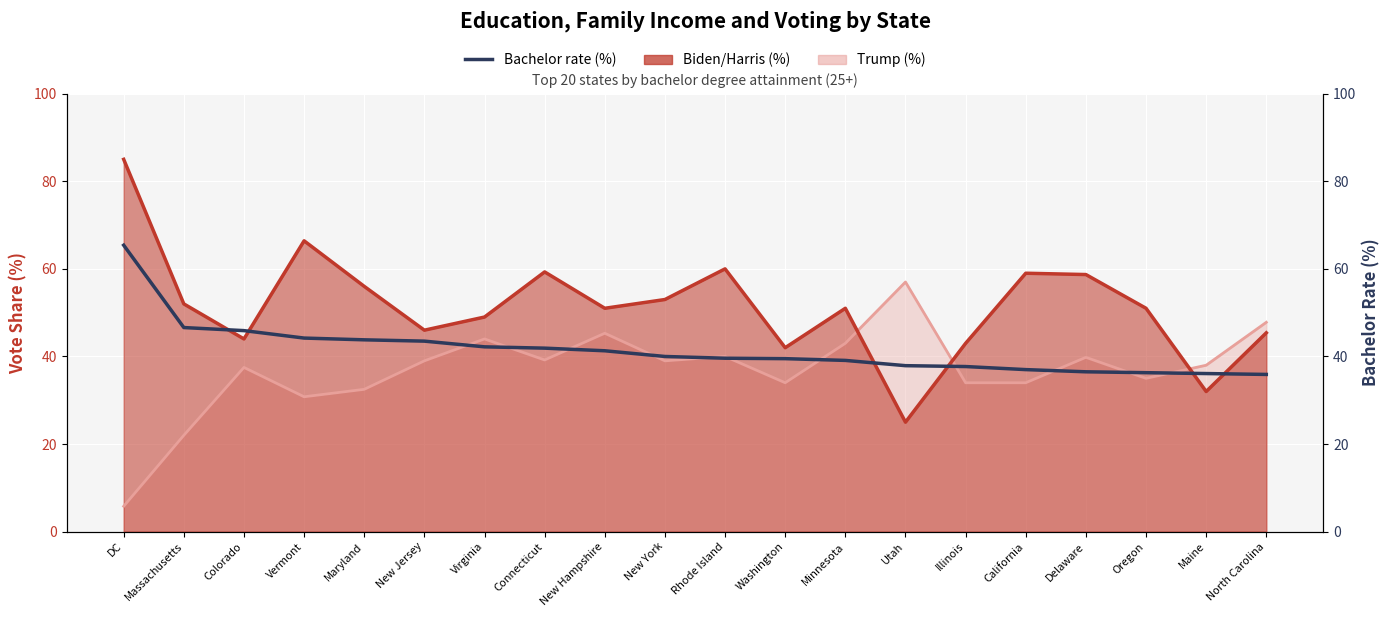

What position from the left is Maine?

19